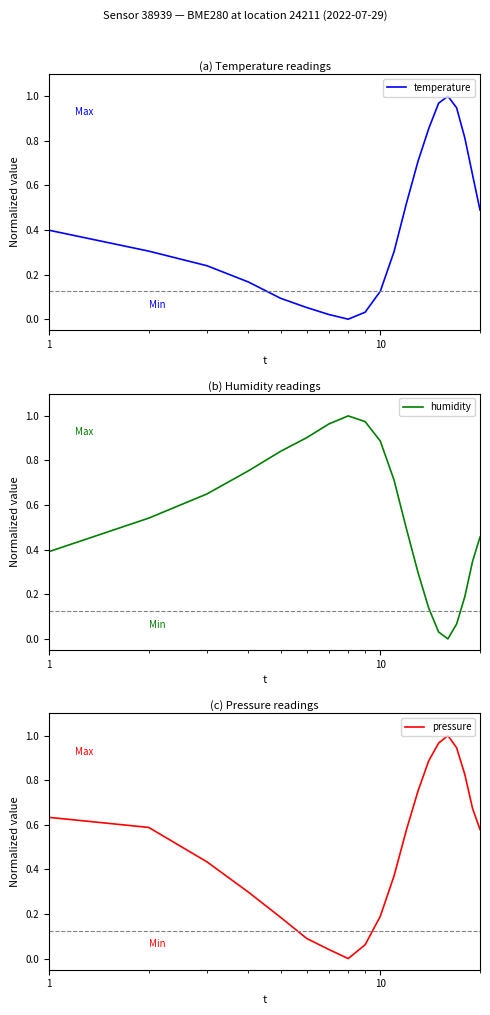

Reading left to right, what are all the values shown in this chart?

temperature: 0.4	0.3	0.2	0.2	0.1	0.1	0.0	0.0	0.0	0.1	0.3	0.5	0.7	0.9	1.0	1.0	0.9	0.8	0.6	0.5
humidity: 0.4	0.5	0.7	0.8	0.8	0.9	1.0	1.0	1.0	0.9	0.7	0.5	0.3	0.1	0.0	0.0	0.1	0.2	0.3	0.5
pressure: 0.6	0.6	0.4	0.3	0.2	0.1	0.0	0.0	0.1	0.2	0.4	0.6	0.8	0.9	1.0	1.0	0.9	0.8	0.7	0.6